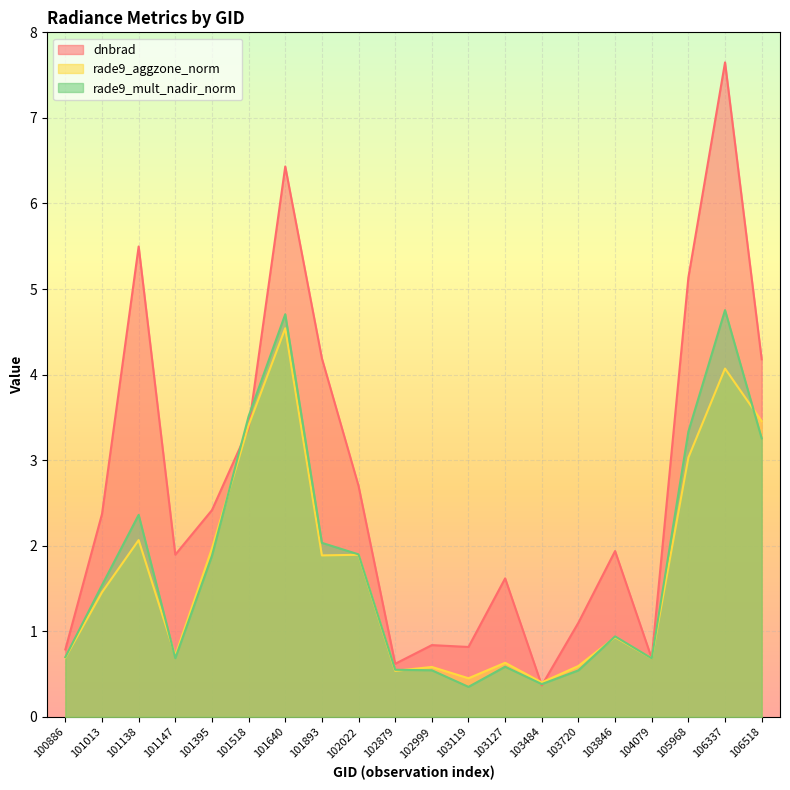

True or false: rade9_mult_nadir_norm and dnbrad intersect in this chart.

True